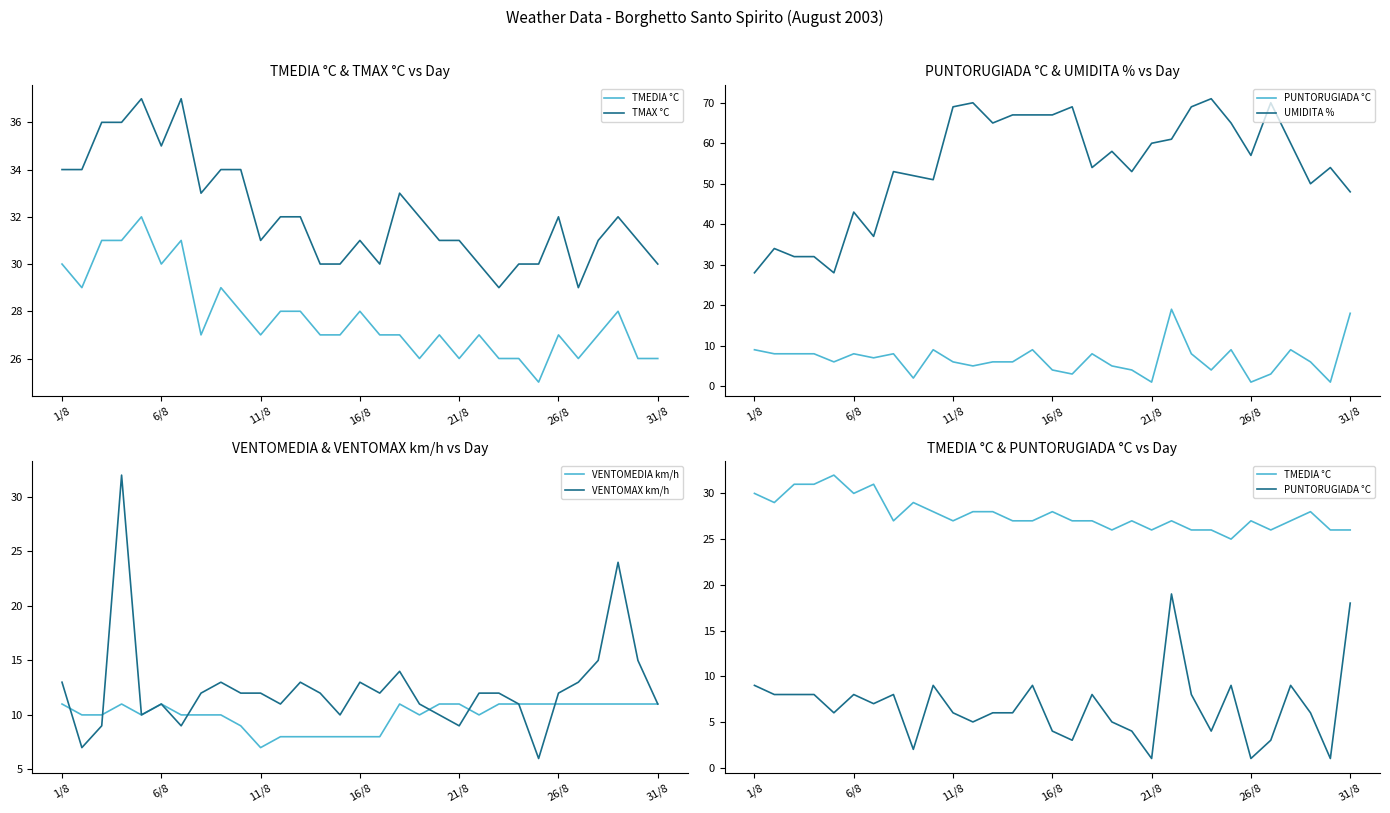

The value of VENTOMAX km/h at 26/8 is 18. True or false?

False